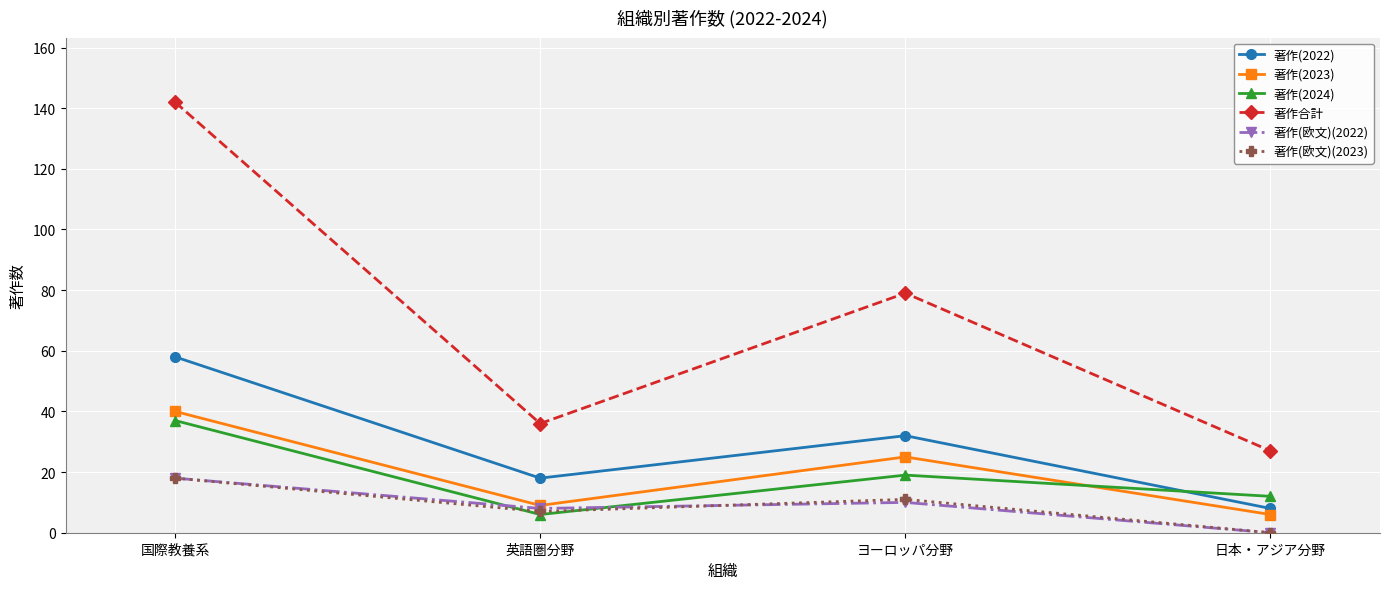

Does the chart have visible grid lines?

Yes